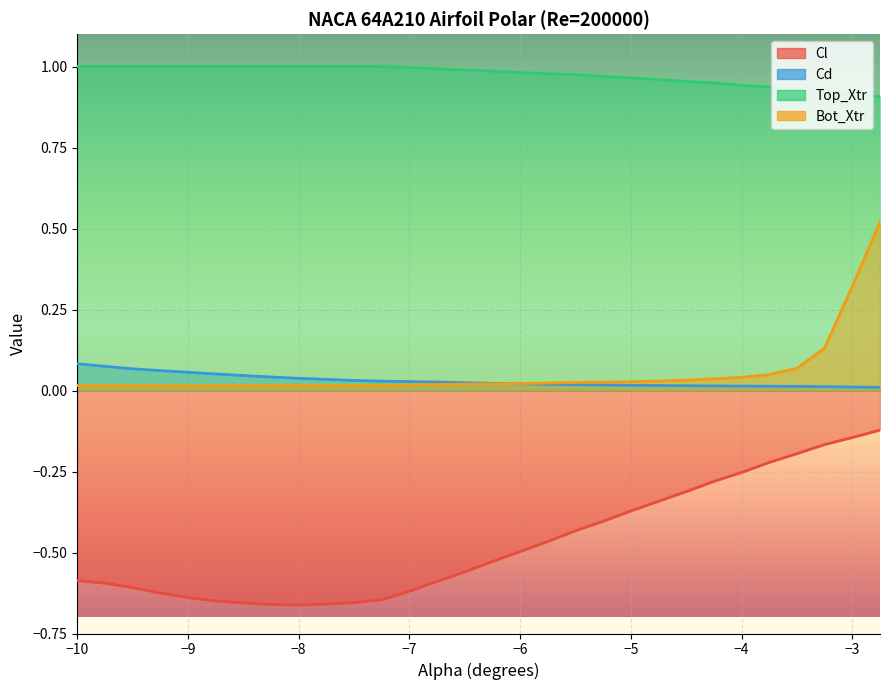

Count the number of data series in this chart.

4